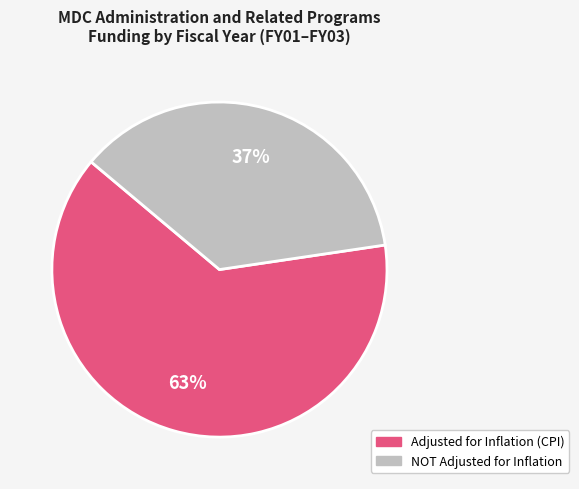

To the nearest percent, what is the average slice percentage?

50%